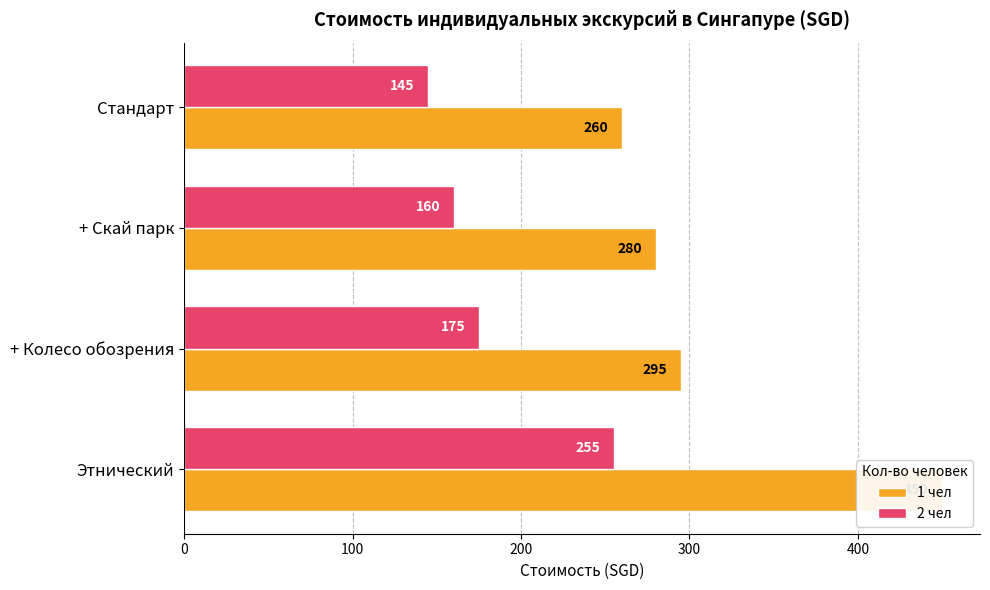

List the series in order of their overall mean, highest first.

1 чел, 2 чел